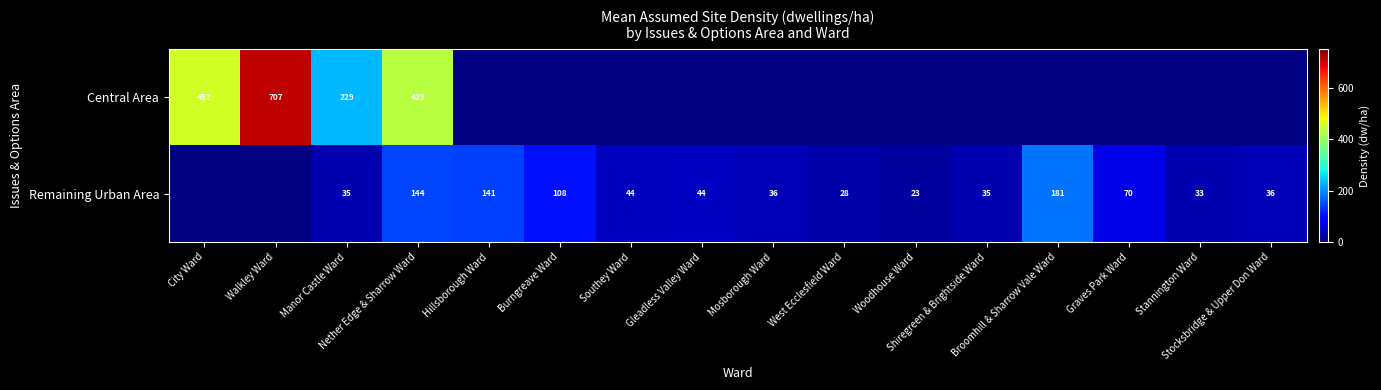

What is the difference between the Remaining Urban Area values at Gleadless Valley Ward and Southey Ward?

0.6